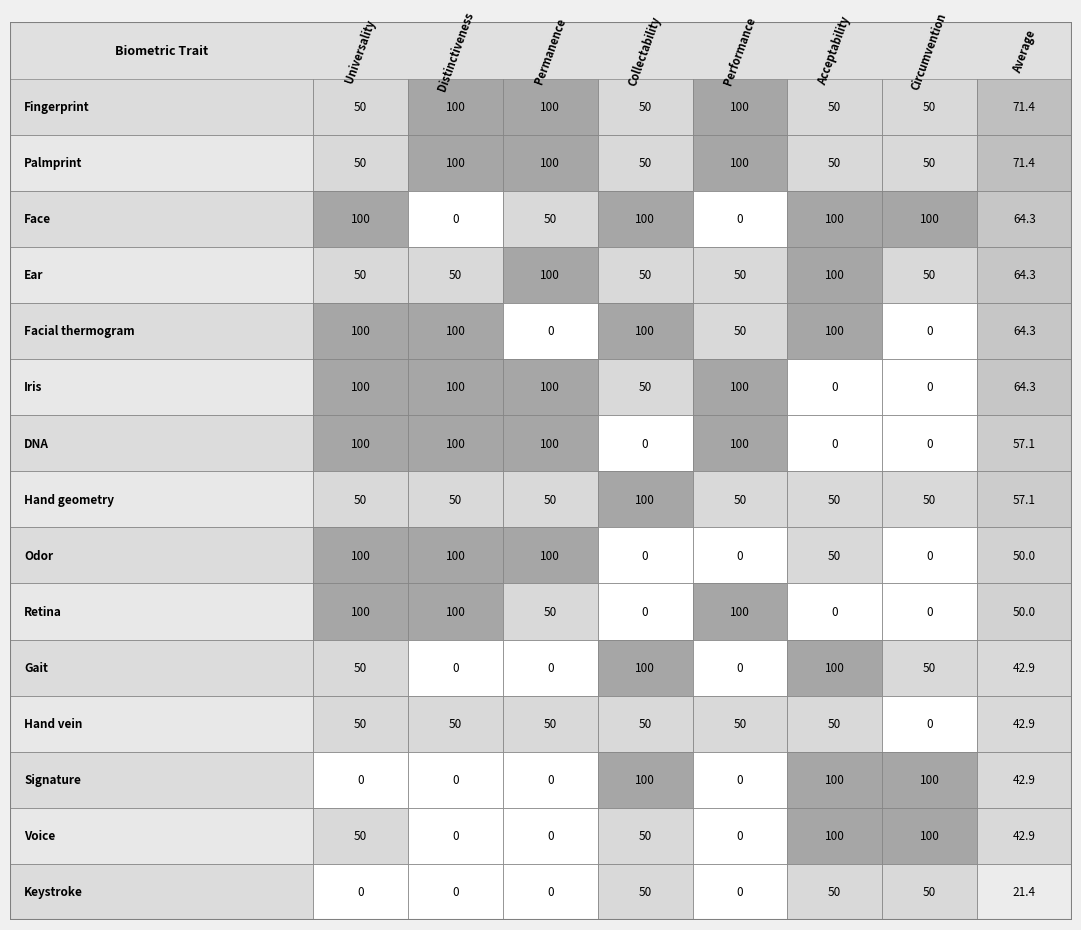

What is the spread (max minus min) of values at 0?

100.0